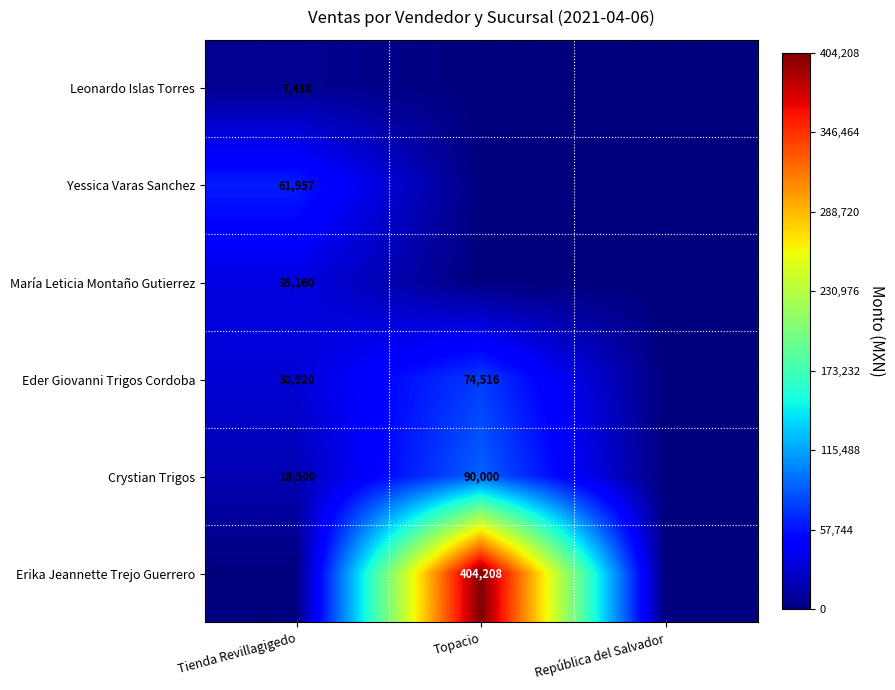

Count the number of data series in this chart.

6